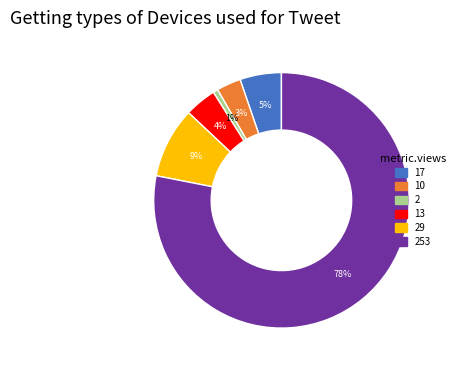

To the nearest percent, what is the average slice percentage?

17%